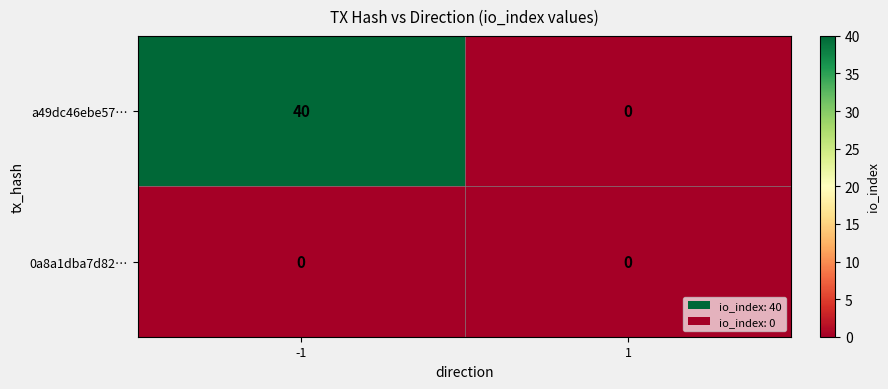

Reading right to left, transcribe all the data shown in this chart.

a49dc46ebe57…: 0	40
0a8a1dba7d82…: 0	0